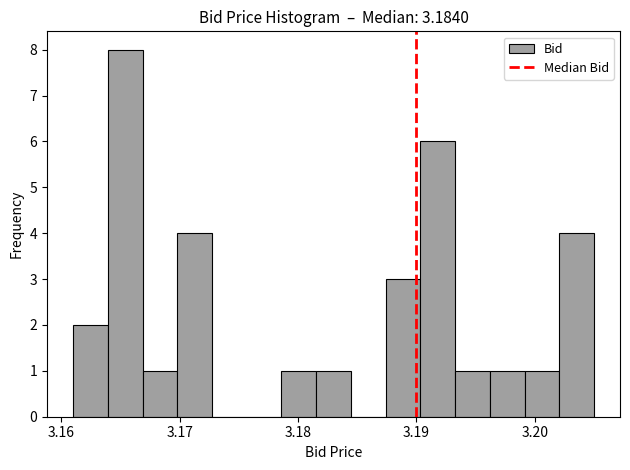

Read against the x-axis, roughly where is the centre of the tallest bar?

3.165